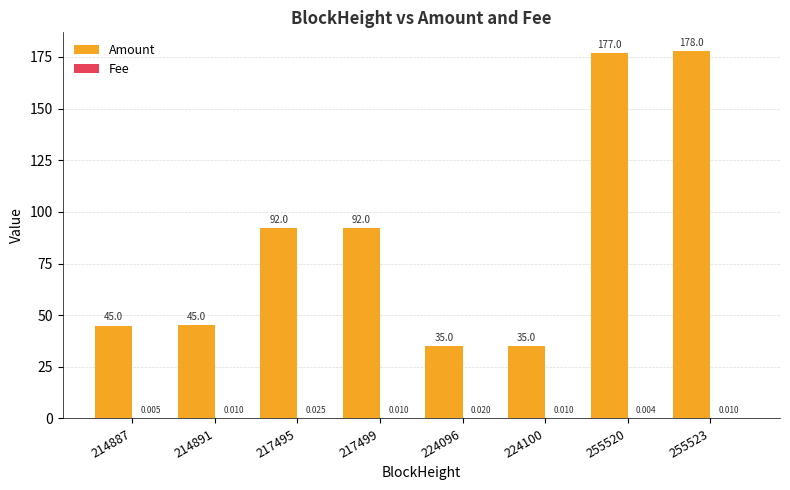

Which series changed the most between 217499 and 255523?

Amount